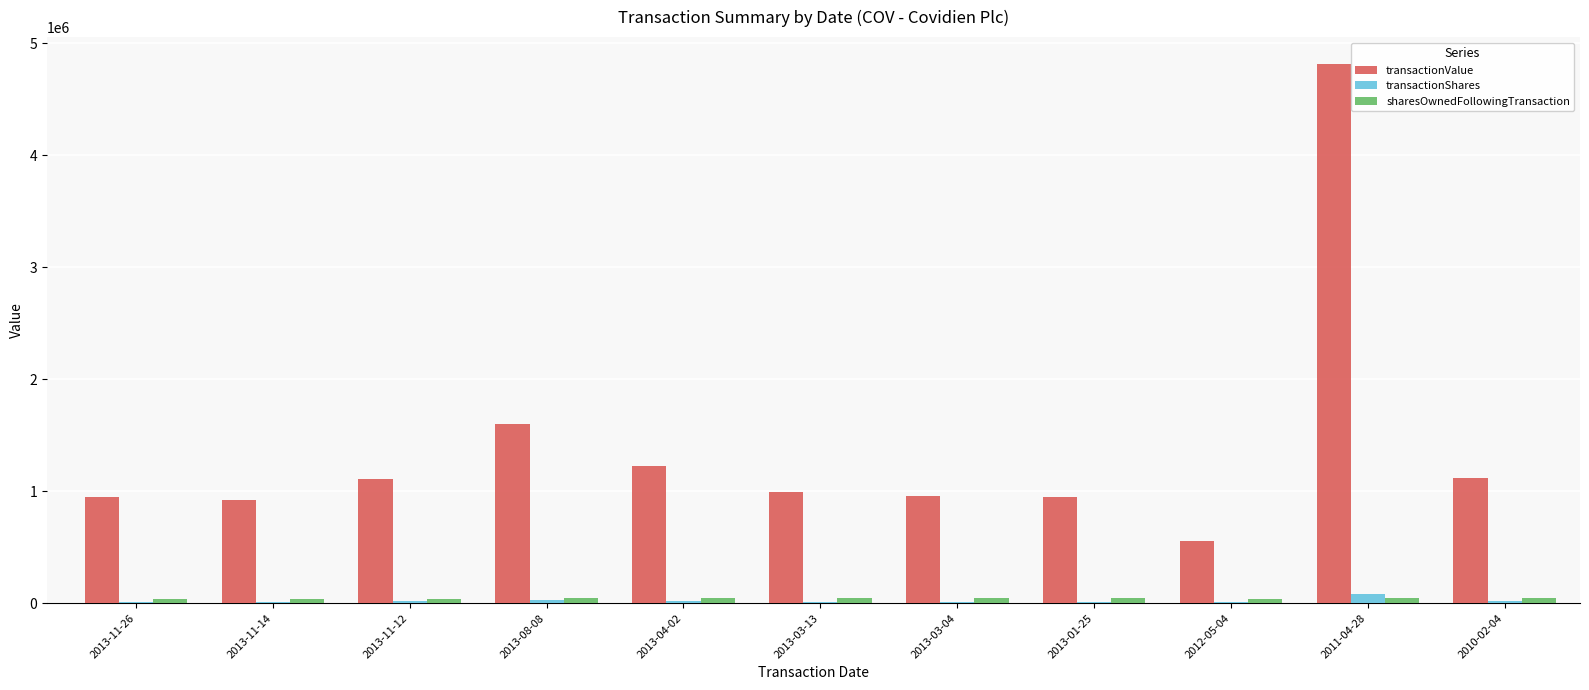

Are the bars horizontal?

No